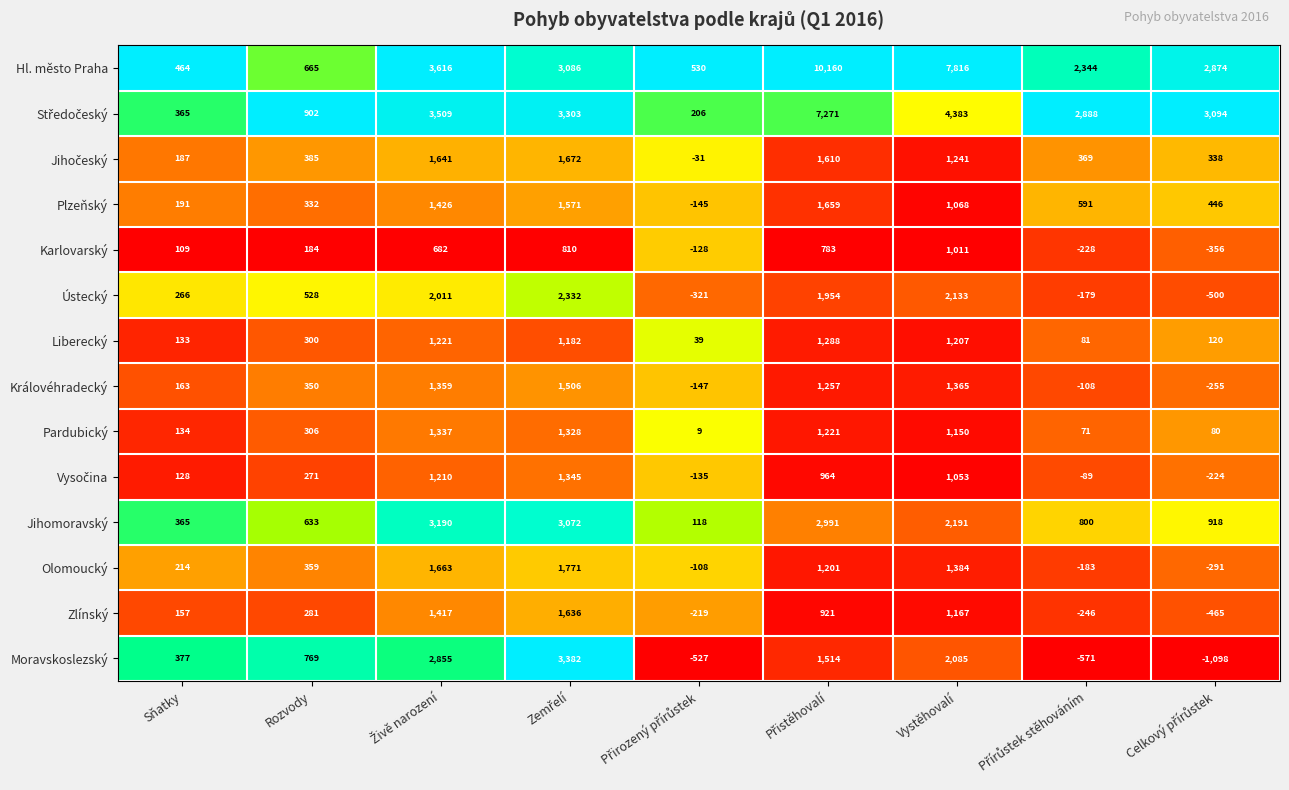

Which series has the widest spread of values?

Hl. město Praha